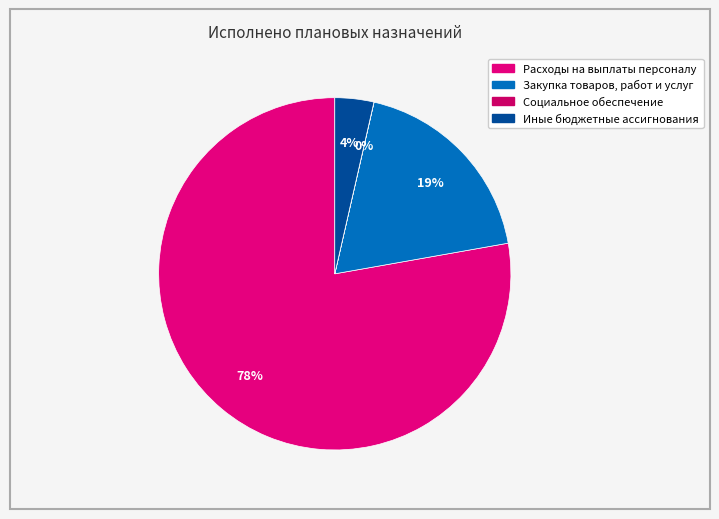

Does any single category account for the majority?

Yes